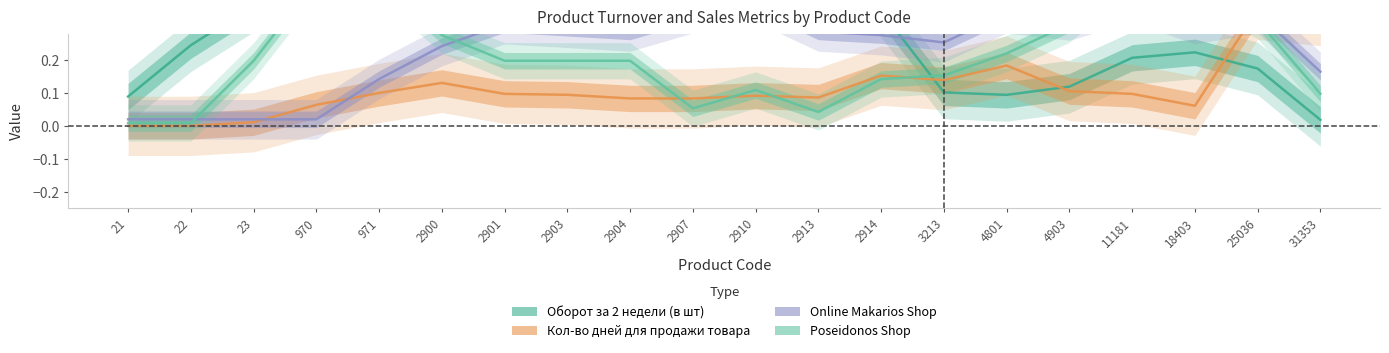

Which series ends up on top after the final intersection of Poseidonos Shop and Оборот за 2 недели (в шт)?

Poseidonos Shop